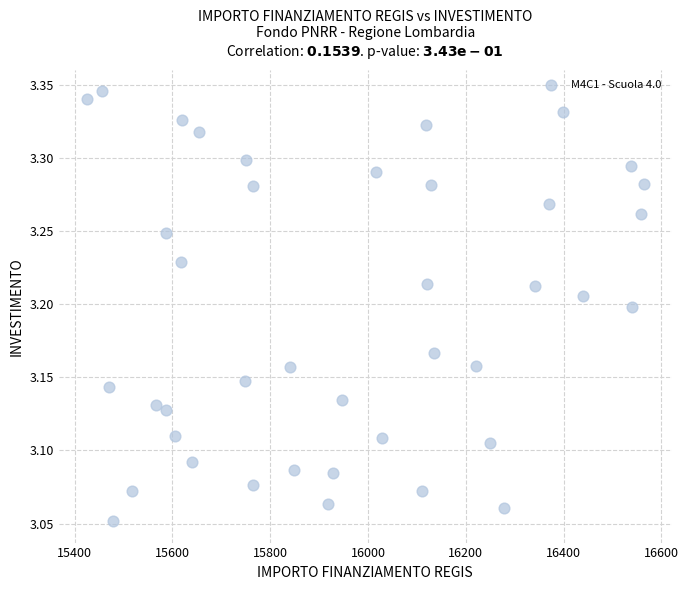

What is the range of X values (max minus min)?

1139.2